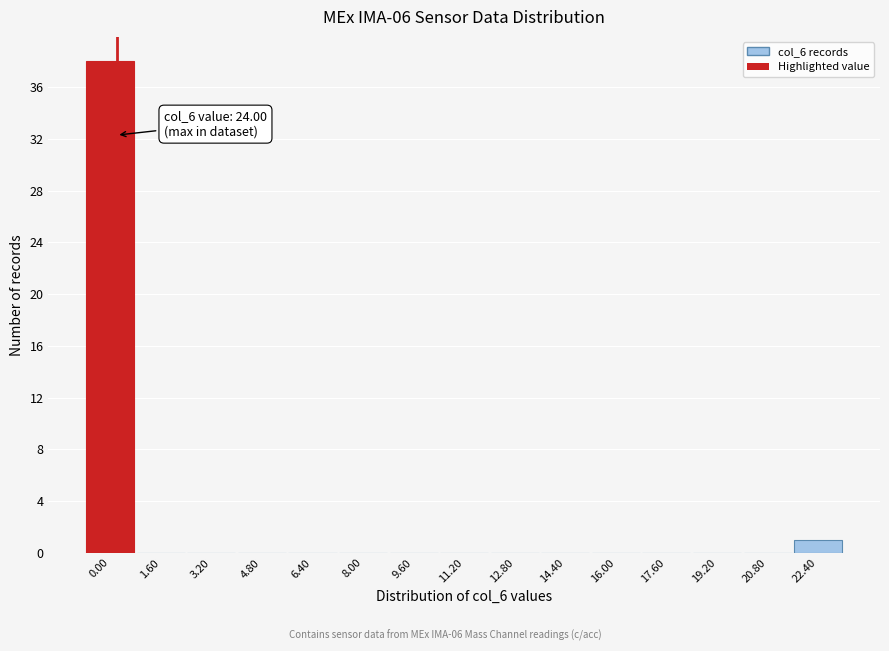

Reading left to right, what are all the values shown in this chart?

0.00=38	1.60=0	3.20=0	4.80=0	6.40=0	8.00=0	9.60=0	11.20=0	12.80=0	14.40=0	16.00=0	17.60=0	19.20=0	20.80=0	22.40=1